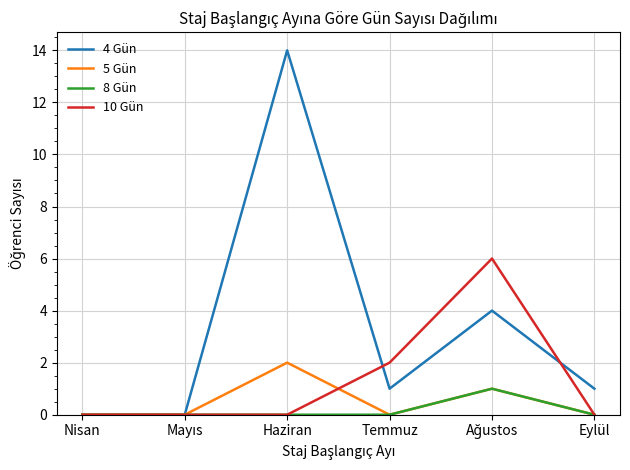

List the series in order of their peak value, highest first.

4 Gün, 10 Gün, 5 Gün, 8 Gün